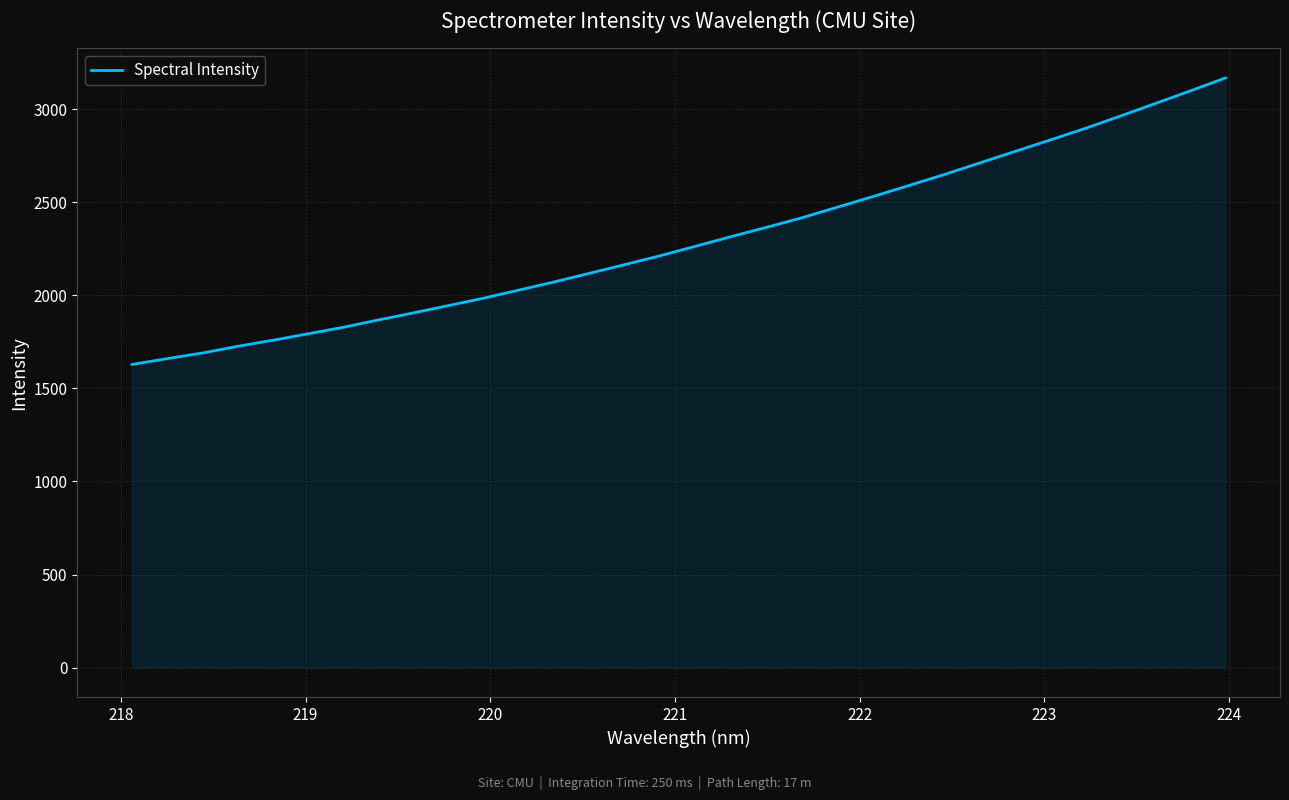

True or false: there are more than 2 points higher than both neighbors.

False